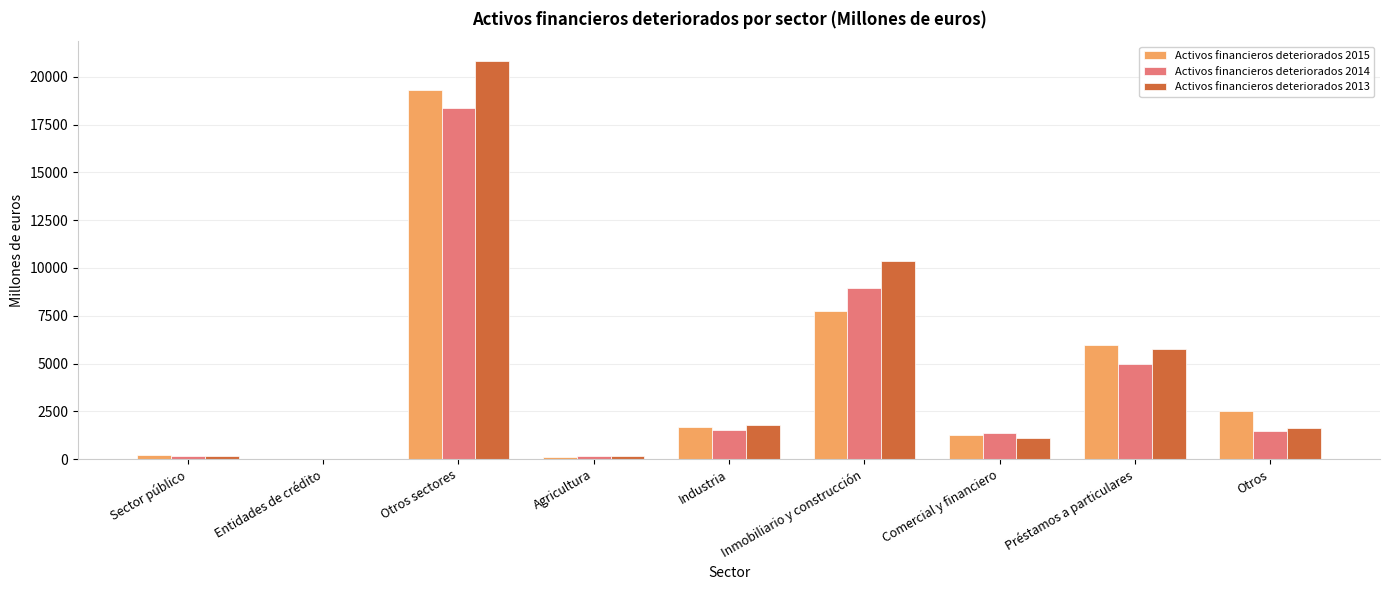

At which label is Activos financieros deteriorados 2015 closest to 9645?

Inmobiliario y construcción